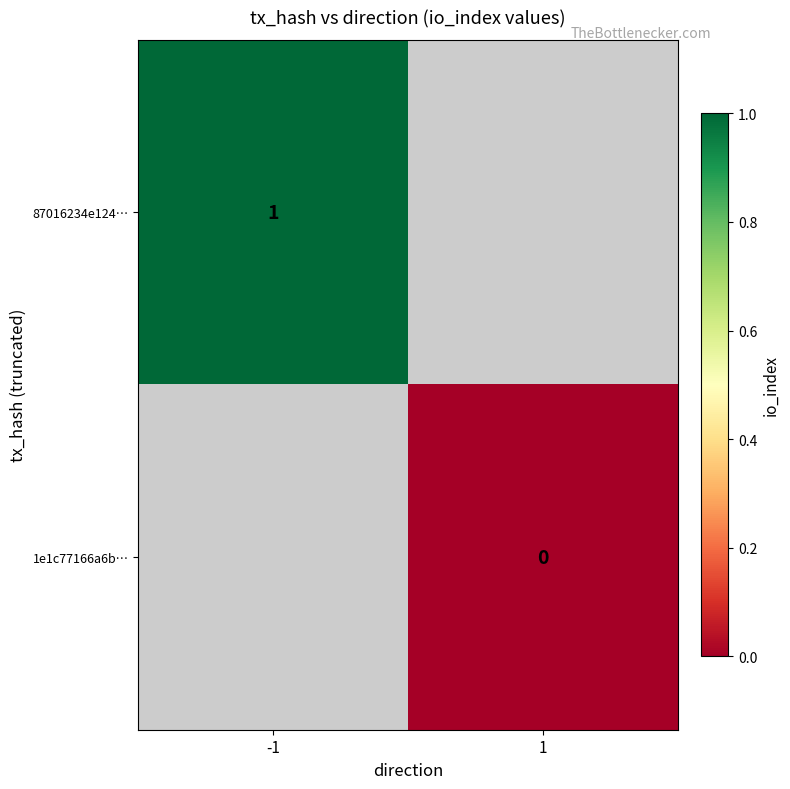

Is the value of 1e1c77166a6b… at 1 greater than the value of 87016234e124… at -1?

No